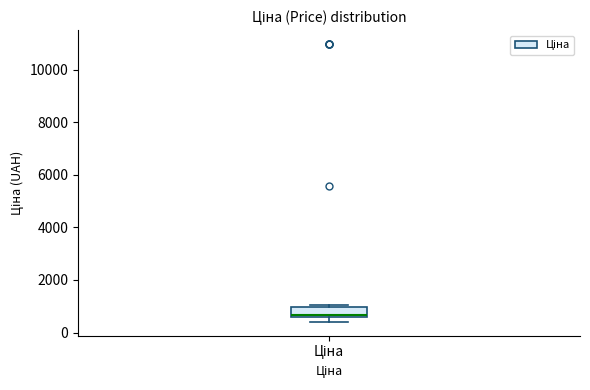

Transcribe this box plot: give where the median line is, the range the box spans, and where the two whiskers end, as read against the y-axis. The values are not printed on the chart, so give them approximately, as read against the axis.

median 600 (just above the box's lower edge), box 600 to 1000, whiskers 400 to 1000 (just above the box's upper edge)